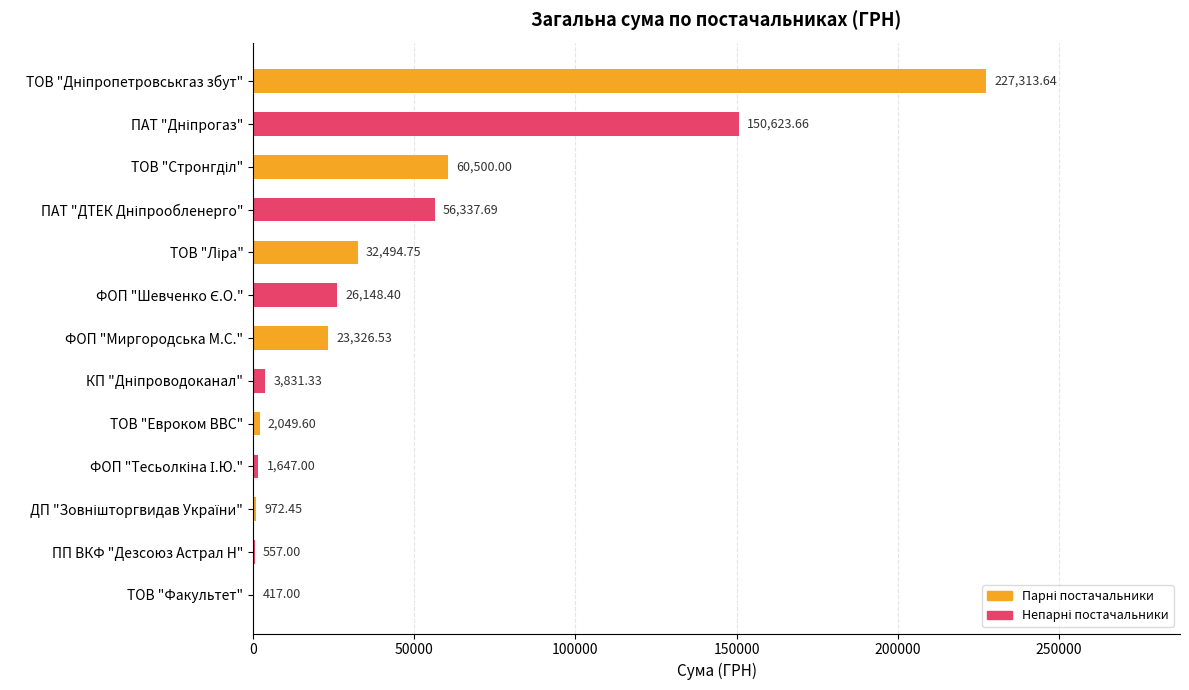

What is the sum of the values at ТОВ "Факультет" and ПП ВКФ "Дезсоюз Астрал Н"?

974.0